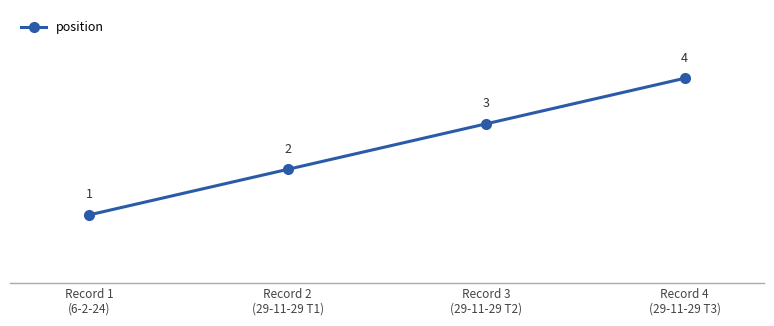

True or false: there are more than 0 points higher than both neighbors.

False